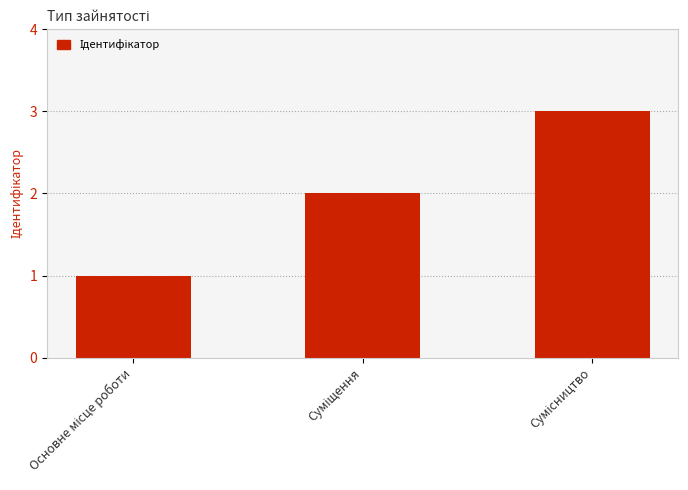

What is the sum of all values?

6